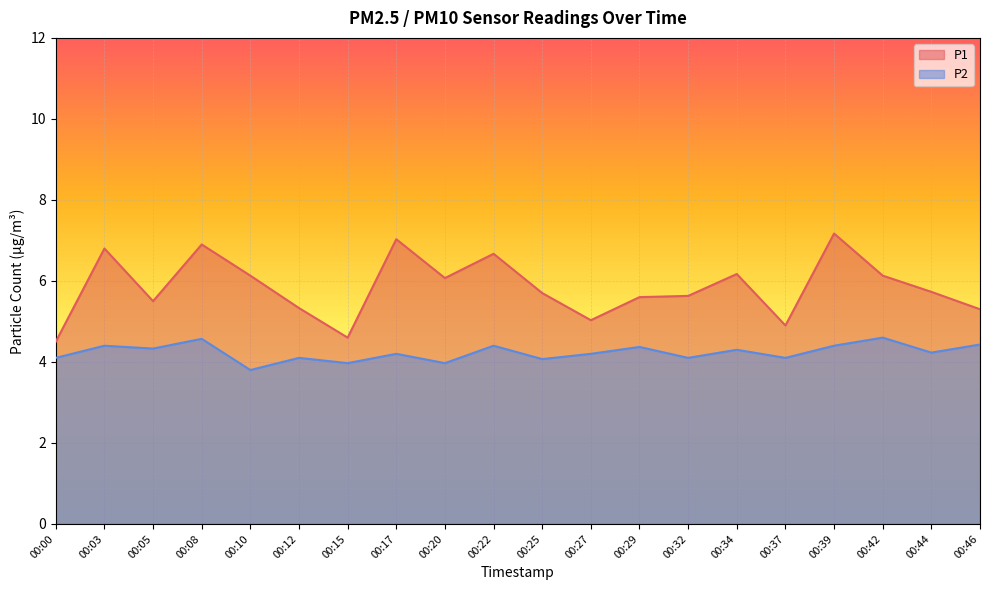

List the labels in order of P1 value, smallest first.

00:00, 00:15, 00:37, 00:27, 00:46, 00:12, 00:05, 00:29, 00:32, 00:25, 00:44, 00:20, 00:10, 00:42, 00:34, 00:22, 00:03, 00:08, 00:17, 00:39